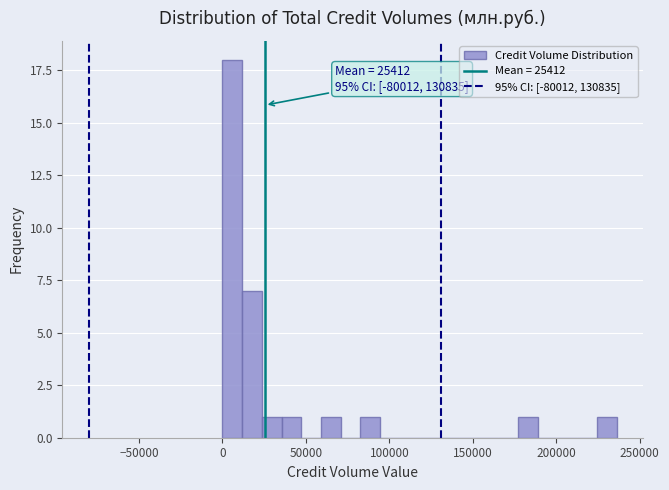

Around what value on the x-axis is the tallest bar? Give the approximate position of its centre, as read against the axis.

5000